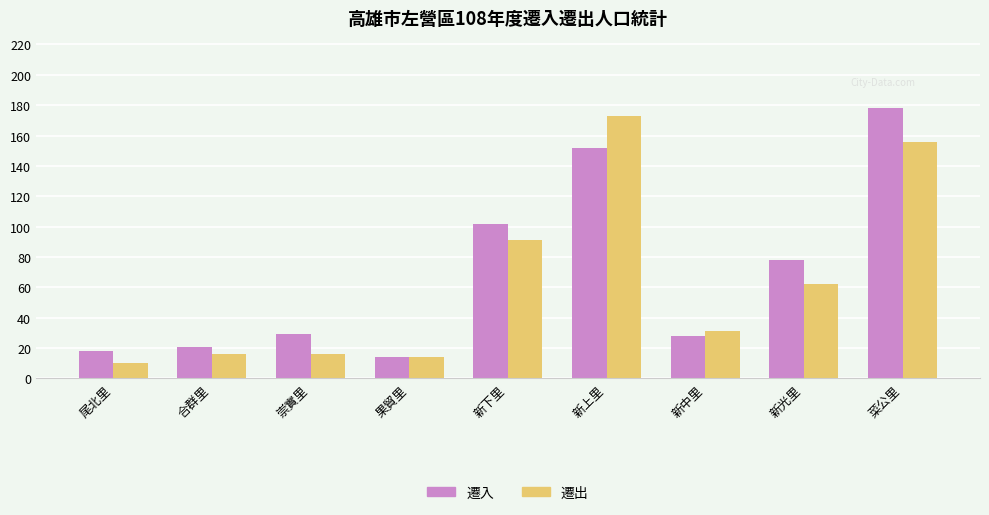

Reading left to right, list all the values displayed in this chart.

遷入: 18	21	29	14	102	152	28	78	178
遷出: 10	16	16	14	91	173	31	62	156